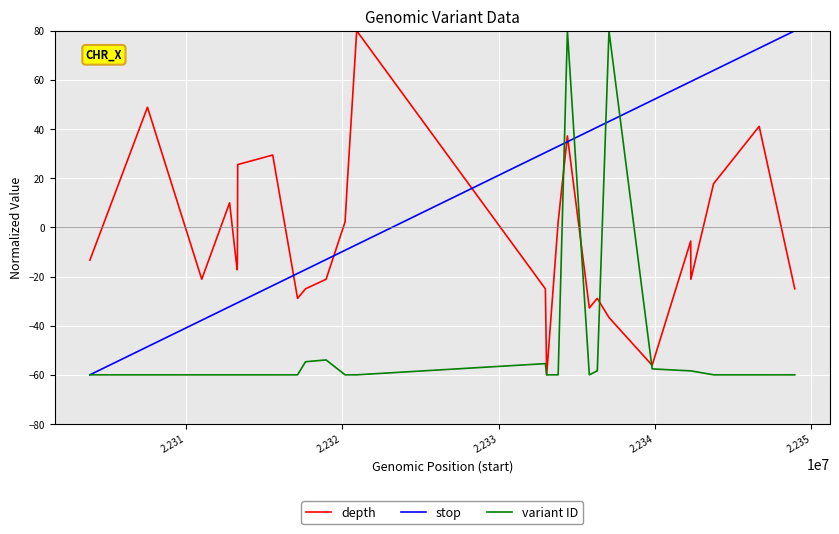

What is the minimum value shown in the chart?

-60.0